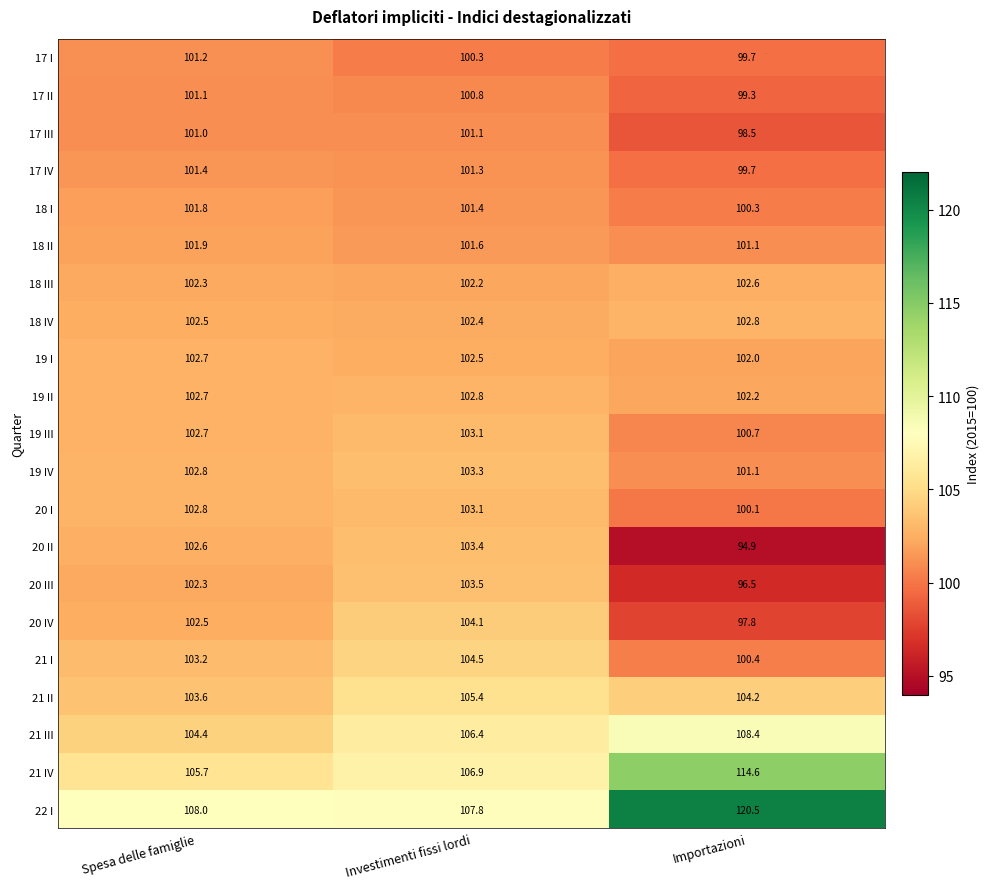

At which category is the sum across all series the highest?

Investimenti fissi lordi